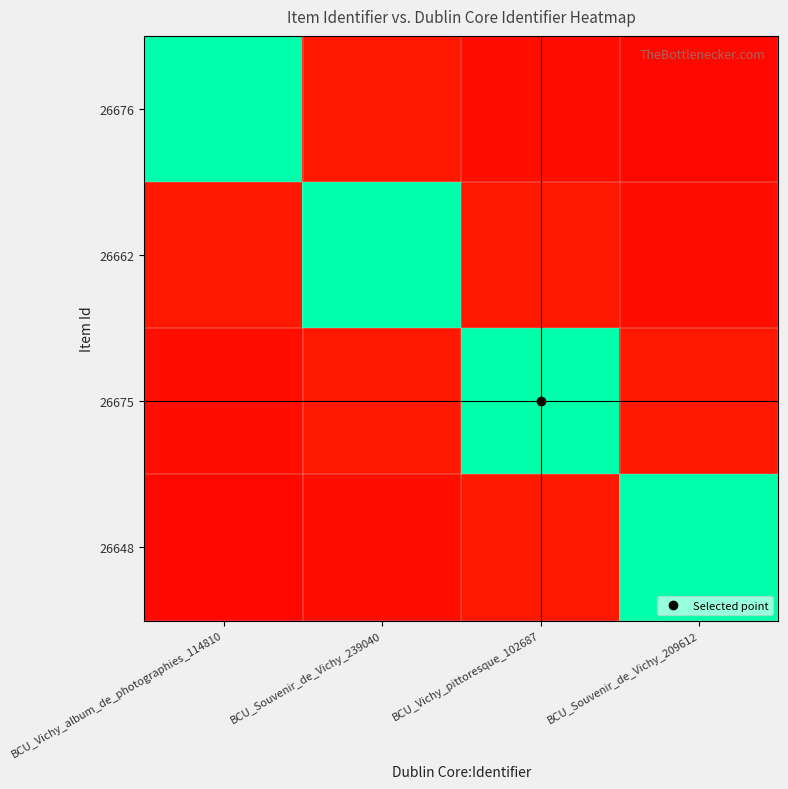

Which series has the largest range (max minus min)?

26676